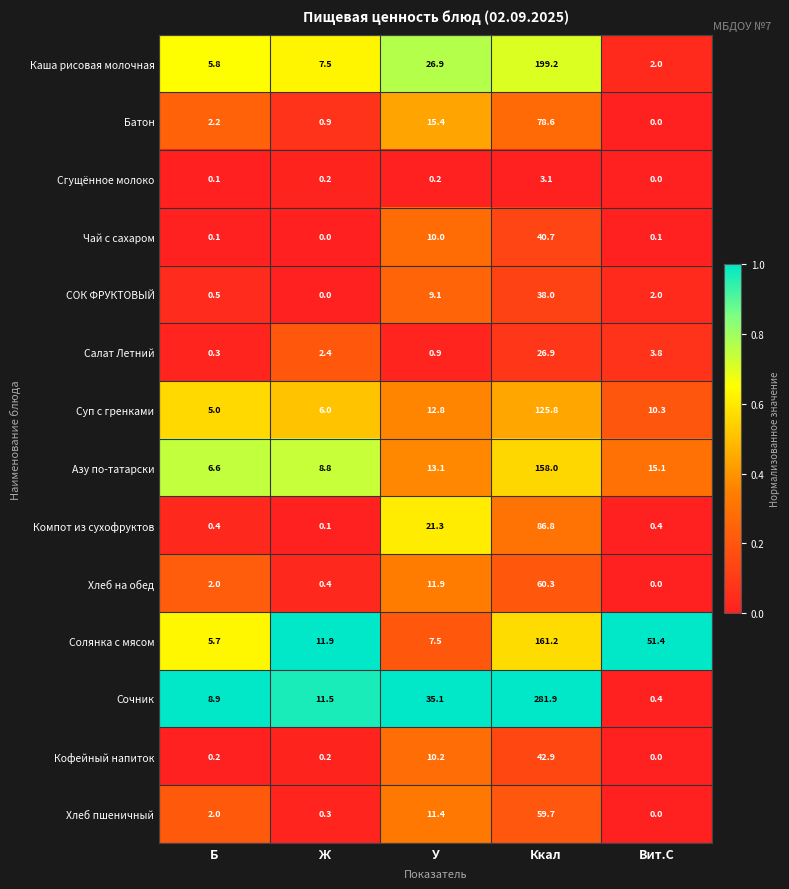

What is the difference between the maximum and minimum values in the Батон series?

78.6